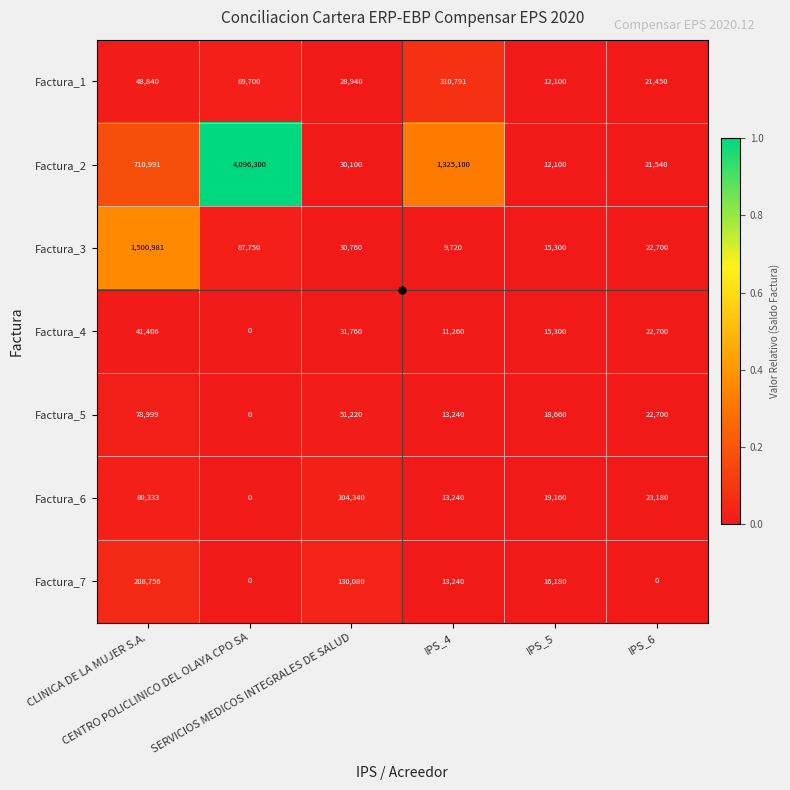

Which series has the largest total across all categories?

Factura_2